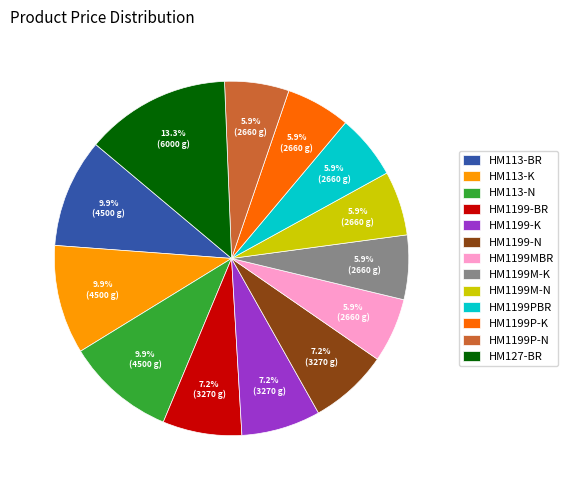

Count the number of slices in the pie.

13